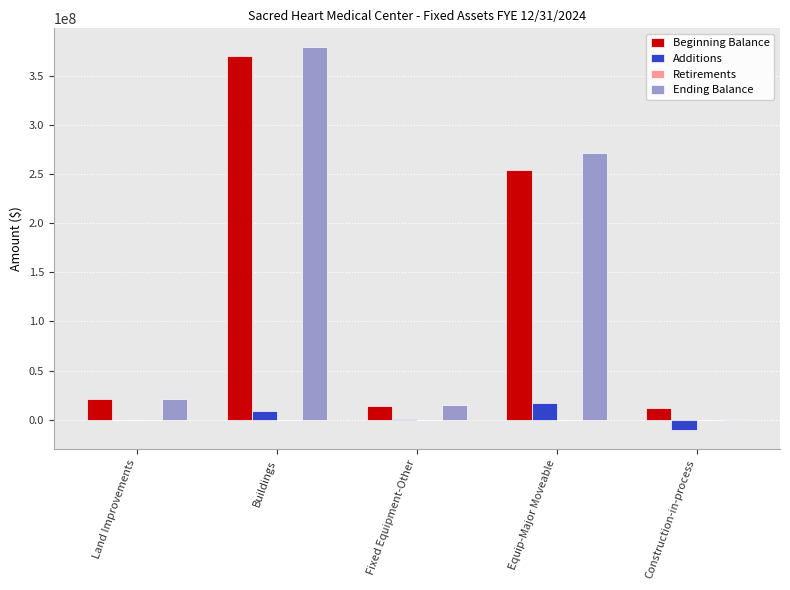

What is the sum of all Additions values?

14748922